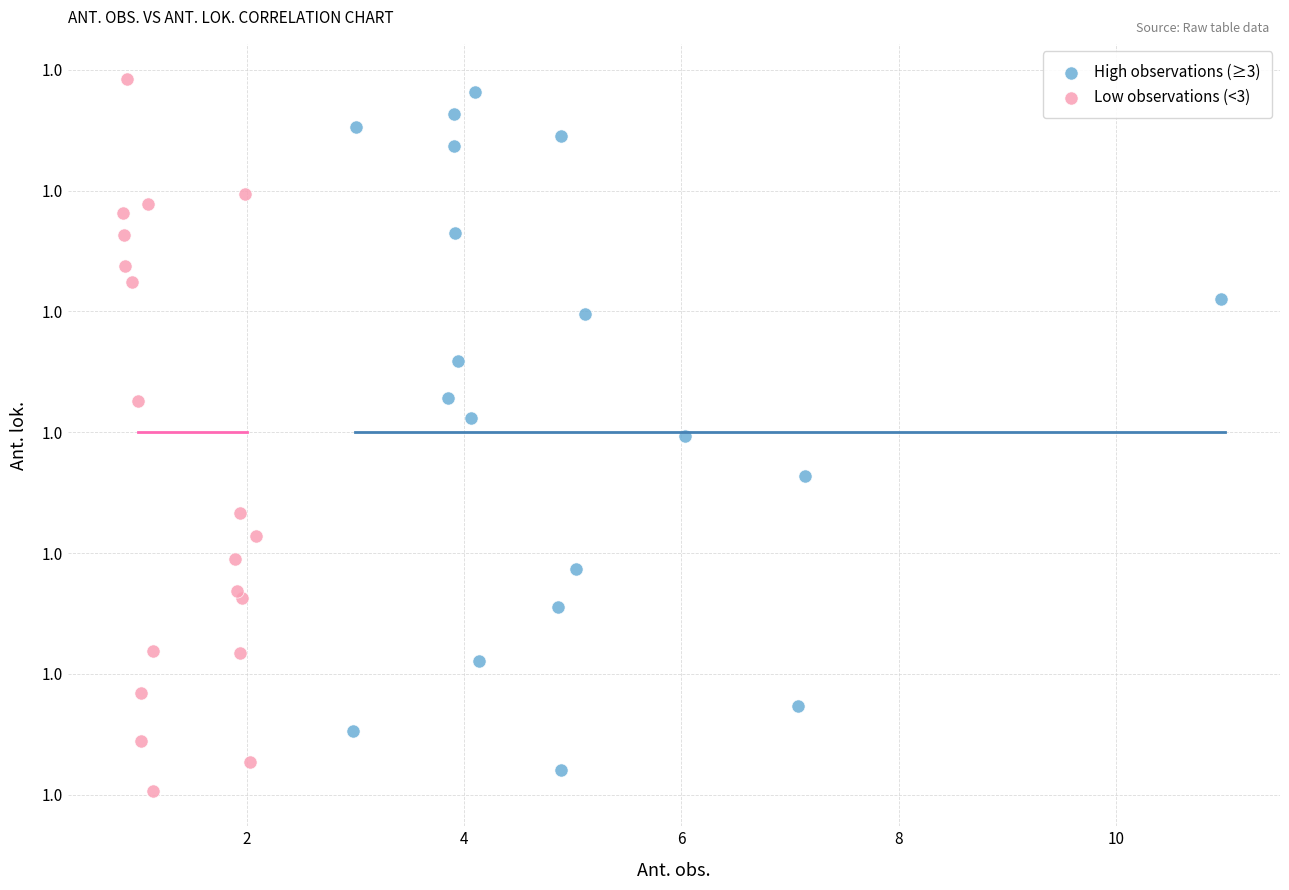

Which series has the largest Y range (max minus min)?

Low observations (<3)